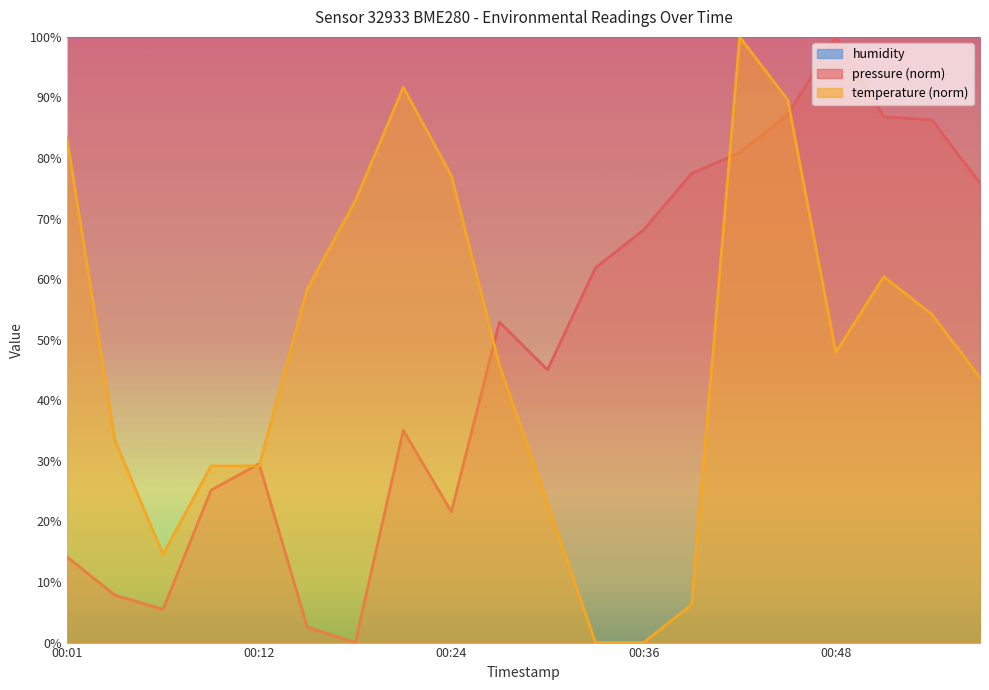

Which series has the largest total across all categories?

pressure